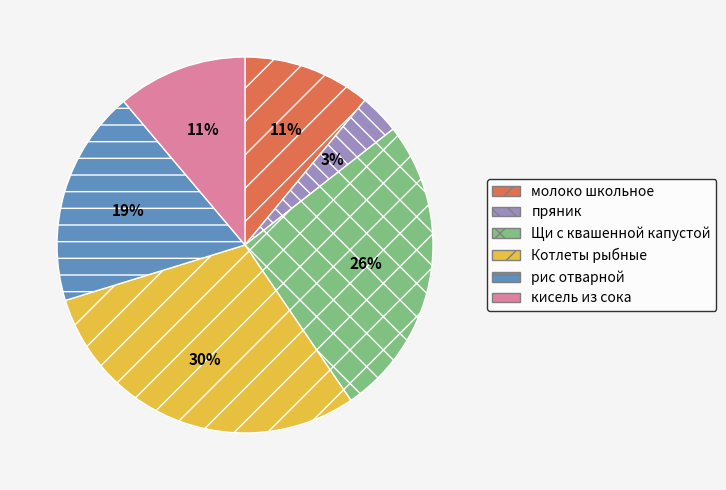

Does Котлеты рыбные represent more than half of the total?

No